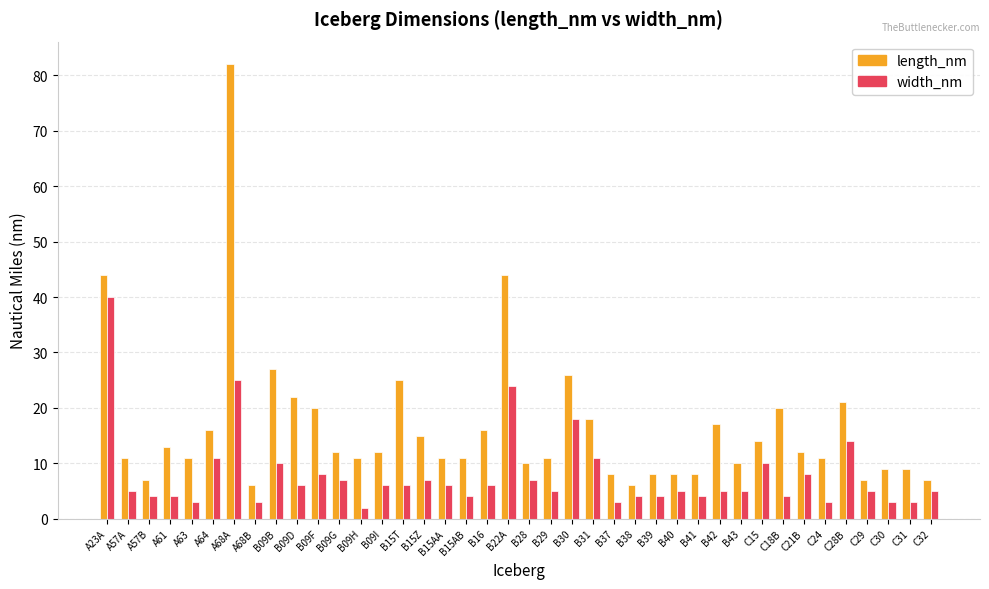

Reading right to left, transcribe all the data shown in this chart.

length_nm: C32=7	C31=9	C30=9	C29=7	C28B=21	C24=11	C21B=12	C18B=20	C15=14	B43=10	B42=17	B41=8	B40=8	B39=8	B38=6	B37=8	B31=18	B30=26	B29=11	B28=10	B22A=44	B16=16	B15AB=11	B15AA=11	B15Z=15	B15T=25	B09I=12	B09H=11	B09G=12	B09F=20	B09D=22	B09B=27	A68B=6	A68A=82	A64=16	A63=11	A61=13	A57B=7	A57A=11	A23A=44
width_nm: C32=5	C31=3	C30=3	C29=5	C28B=14	C24=3	C21B=8	C18B=4	C15=10	B43=5	B42=5	B41=4	B40=5	B39=4	B38=4	B37=3	B31=11	B30=18	B29=5	B28=7	B22A=24	B16=6	B15AB=4	B15AA=6	B15Z=7	B15T=6	B09I=6	B09H=2	B09G=7	B09F=8	B09D=6	B09B=10	A68B=3	A68A=25	A64=11	A63=3	A61=4	A57B=4	A57A=5	A23A=40